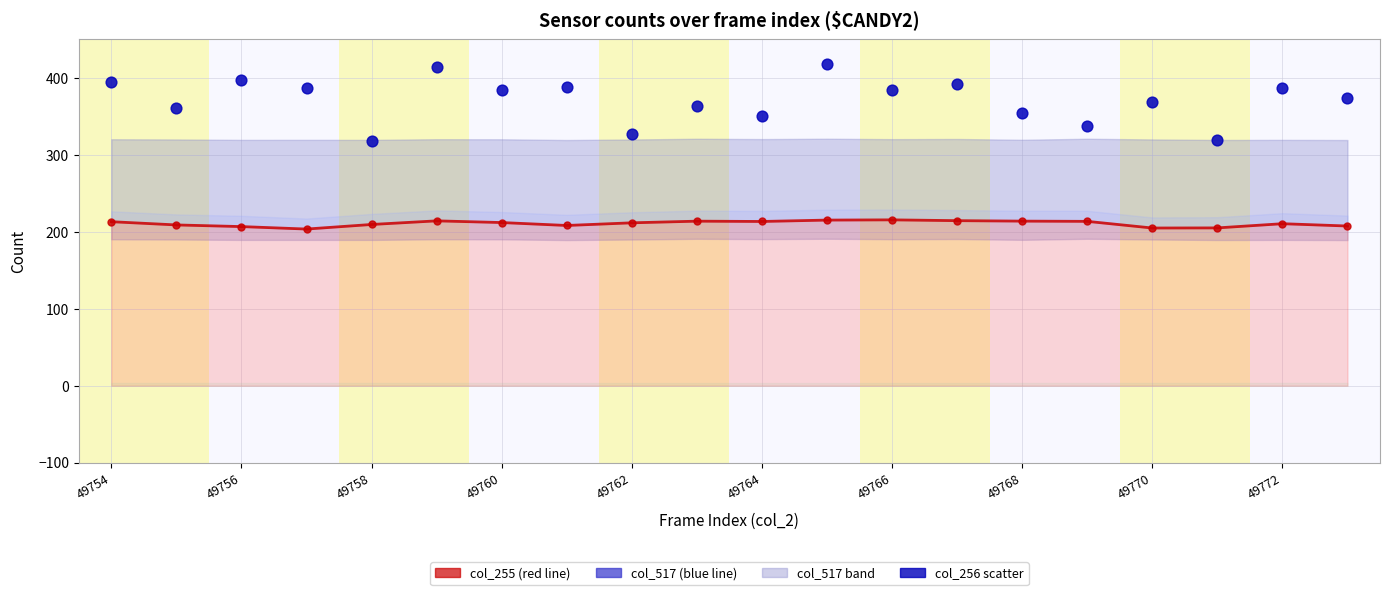

Which series reaches the minimum Y coordinate?

col_255 (scaled)